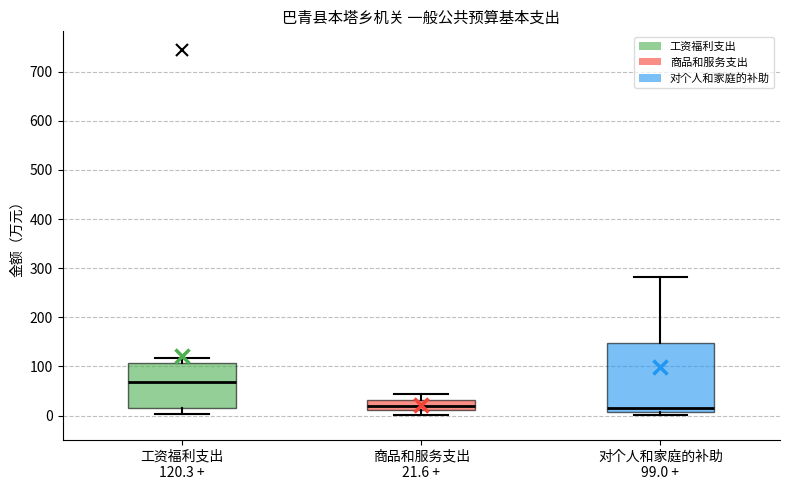

Where is the lower edge of the box for 工资福利支出 120.3 + on the y-axis? The values are not printed on the chart, so give them approximately, as read against the axis.

20